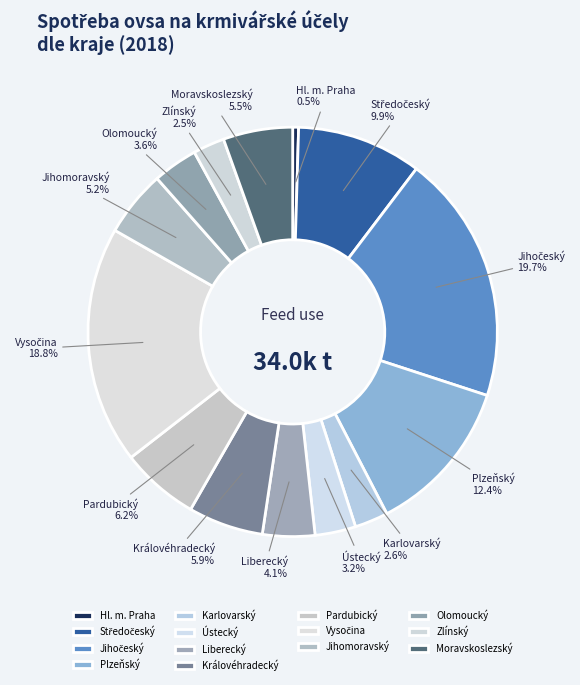

Which slice is the smallest?

Hl. m. Praha